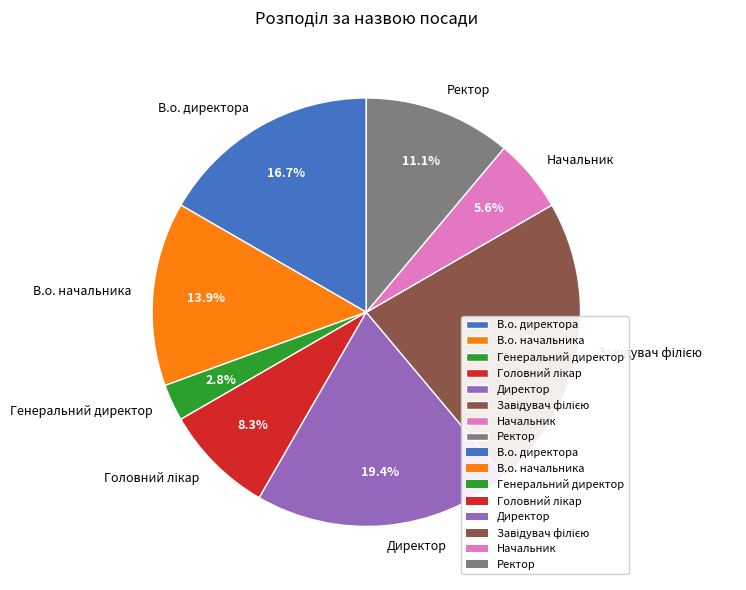

Which slice is the smallest?

Генеральний директор